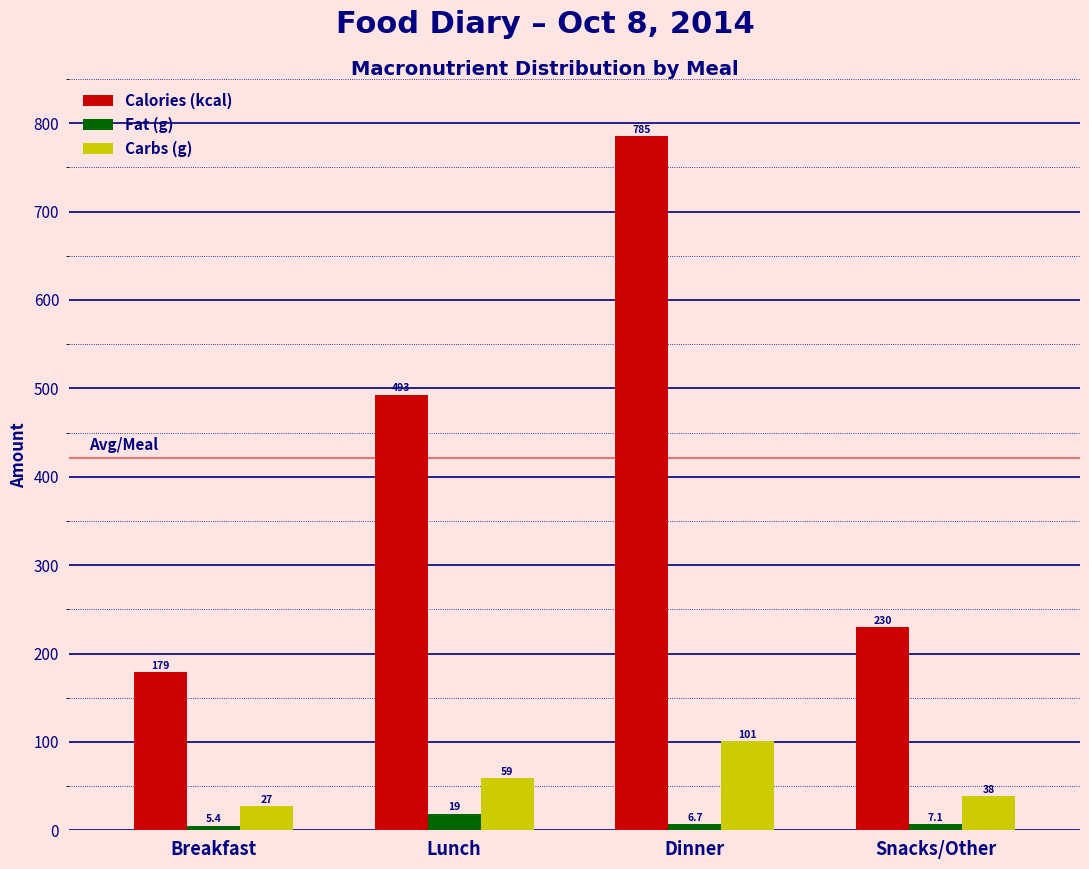

What is the greatest value displayed?

785.0